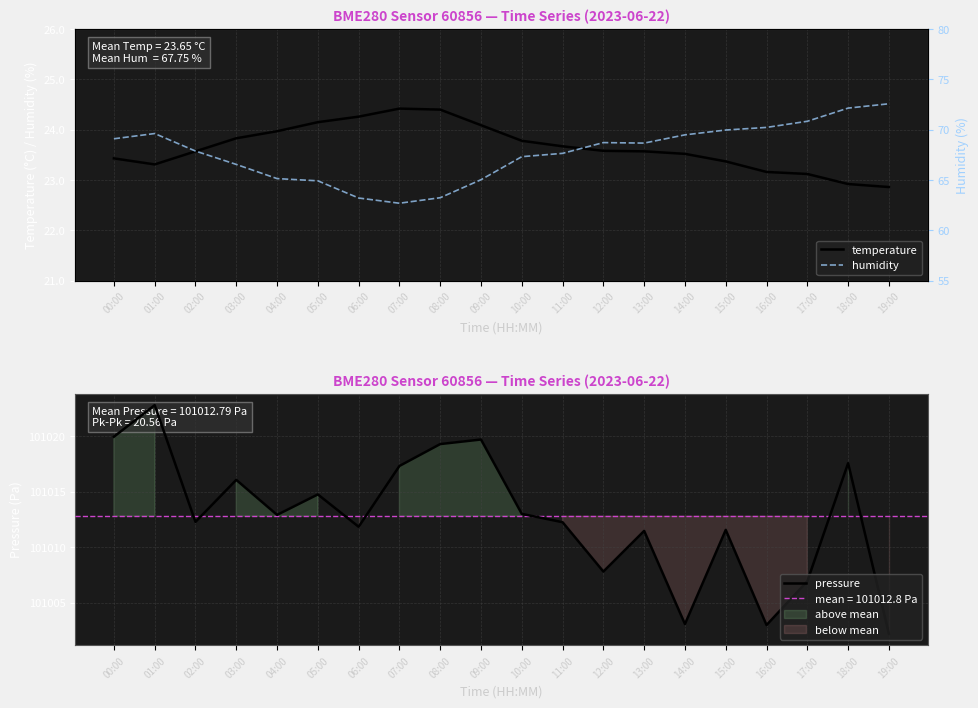

Read the temperature value at 08:00.

24.4